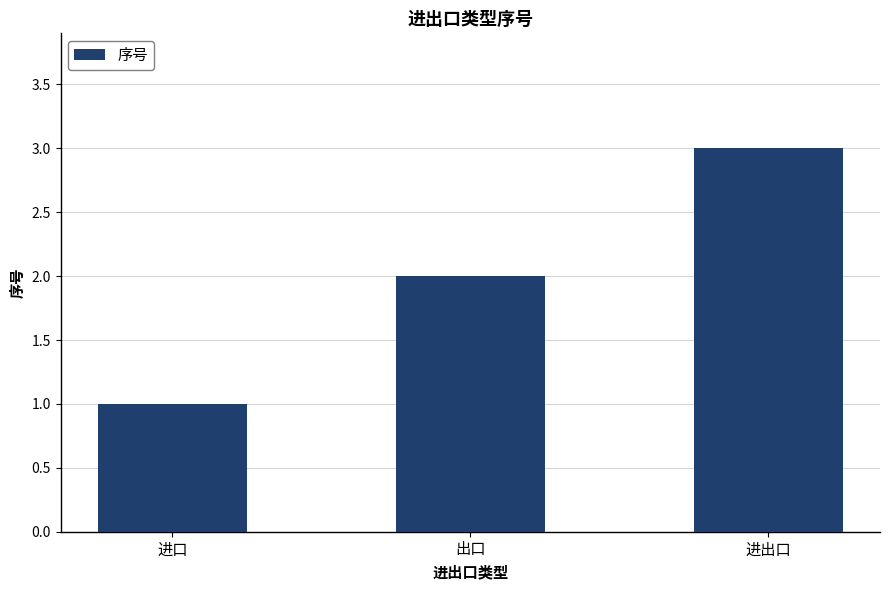

Does the chart contain any negative values?

No